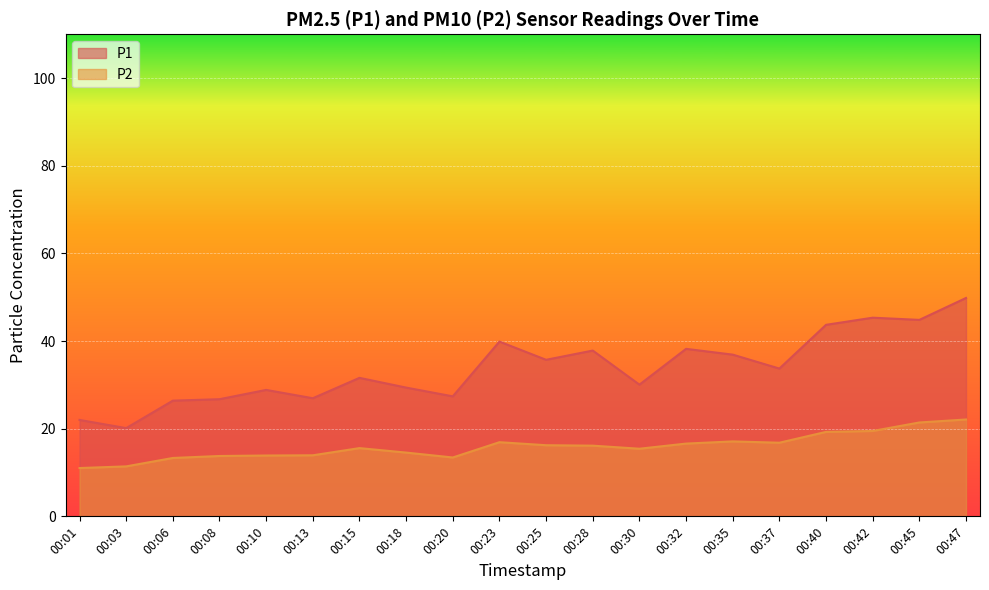

The P2 series shows 34.0 at 00:40. True or false?

False